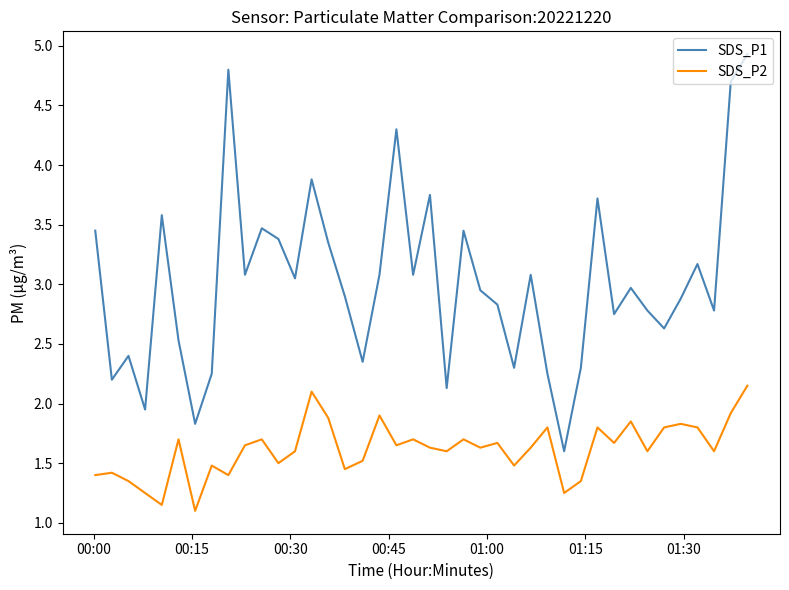

Rank the series by their average value, from highest to lowest.

SDS_P1, SDS_P2